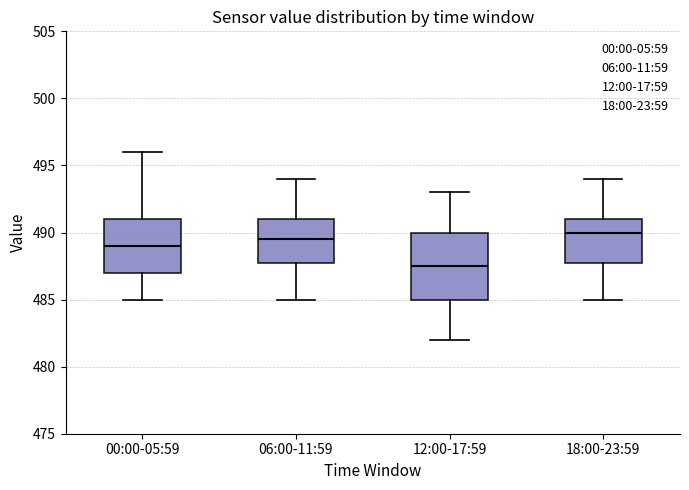

Reading left to right, read every box against the y-axis: the position of its median line, the range the box covers, and the ends of its whiskers. The values are not printed on the chart, so give them approximately, as read against the axis.

00:00-05:59: median 489.0, box 487.0 to 491.0, whiskers 485.0 to 496.0
06:00-11:59: median 489.5, box 488.0 to 491.0, whiskers 485.0 to 494.0
12:00-17:59: median 487.5, box 485.0 to 490.0, whiskers 482.0 to 493.0
18:00-23:59: median 490.0, box 488.0 to 491.0, whiskers 485.0 to 494.0